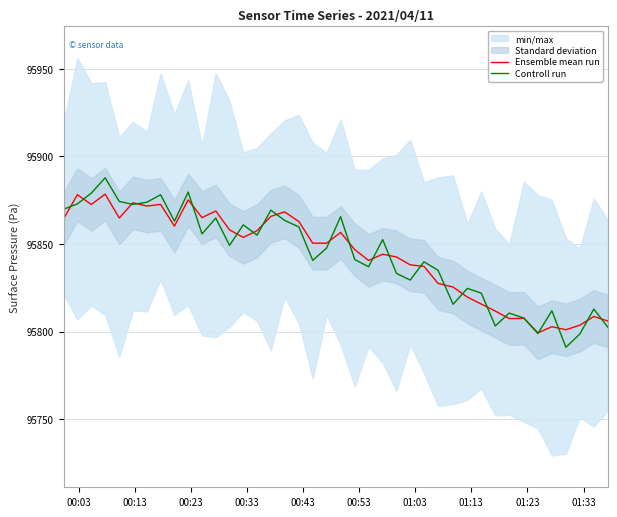

What is the maximum value for Ensemble mean run?

95878.5